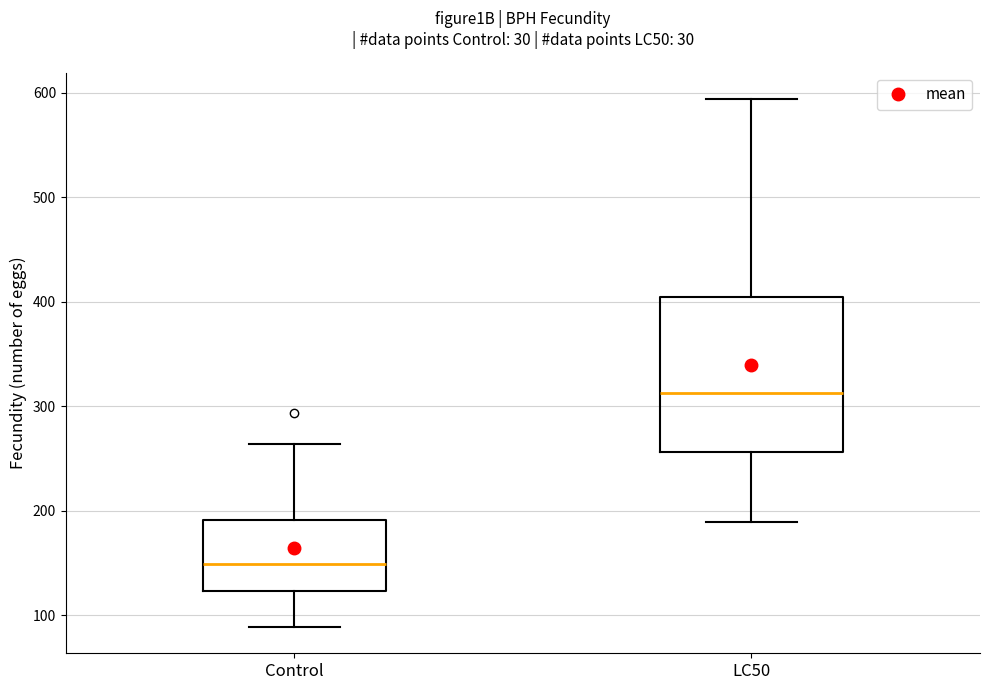

Comparing the boxes themselves (not the whiskers), which one is the tallest?

LC50